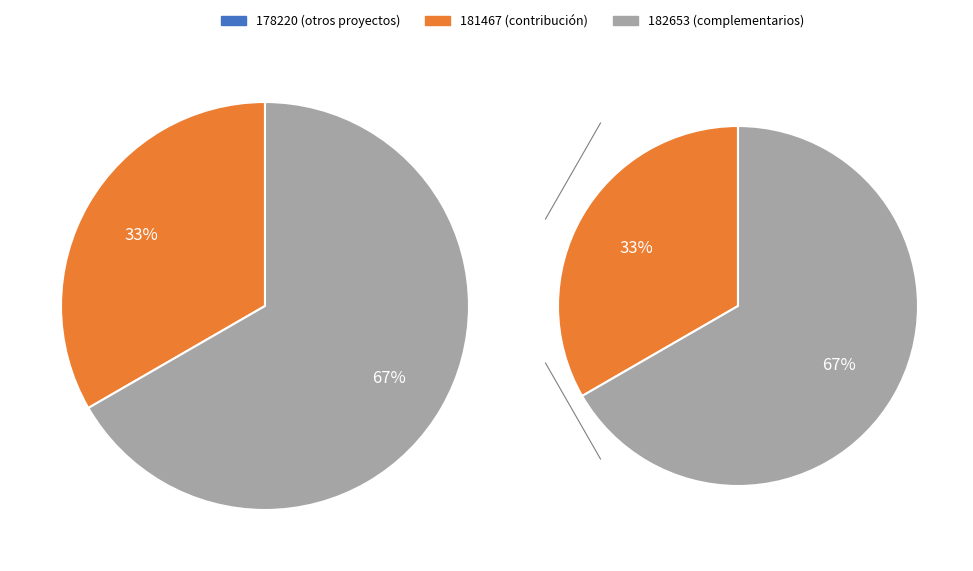

Is it true that 182653 is 75% of the pie?

False